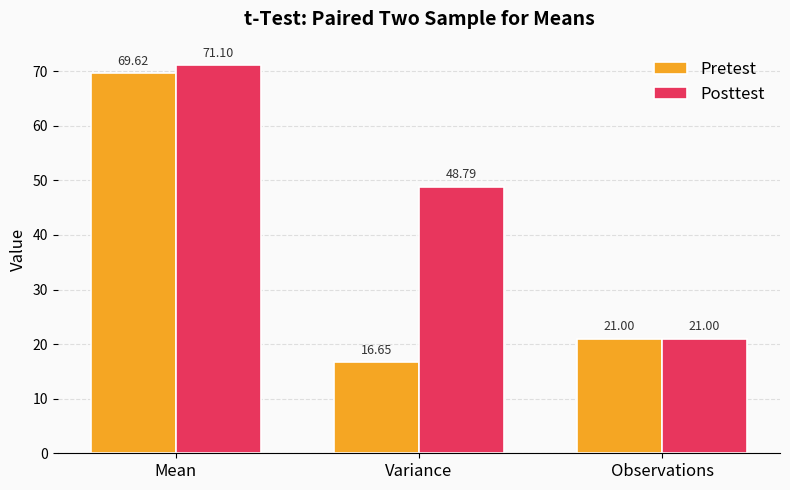

At which label does Pretest reach its peak?

Mean